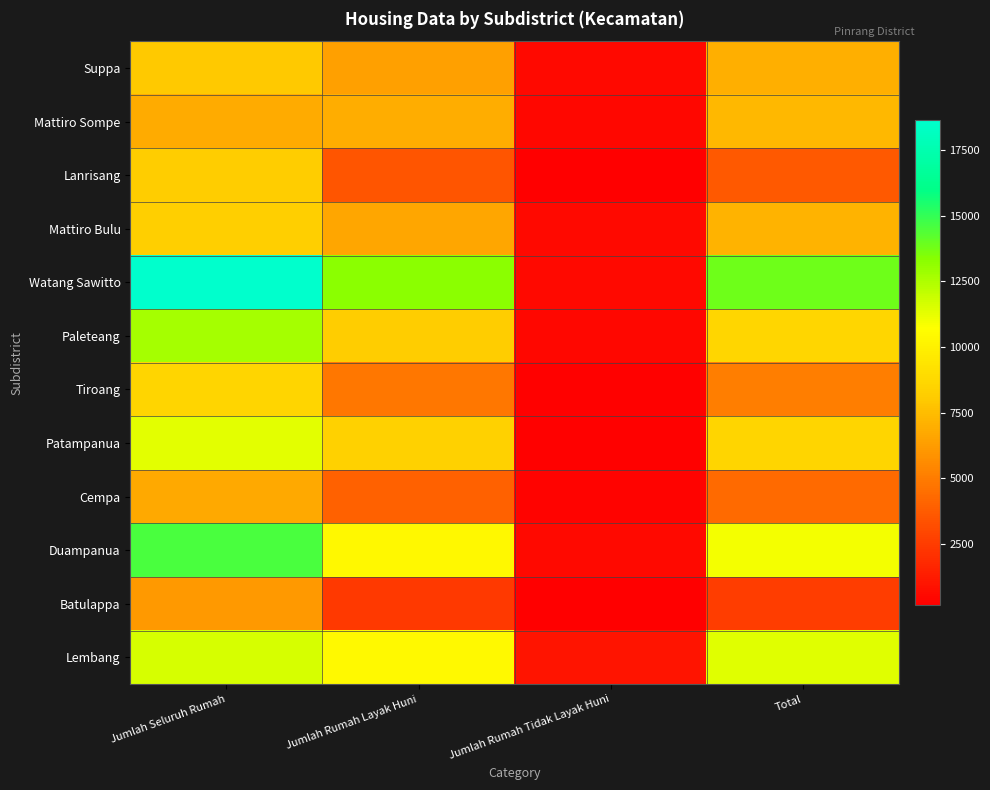

At how many categories does at least one series exceed 8133?

3